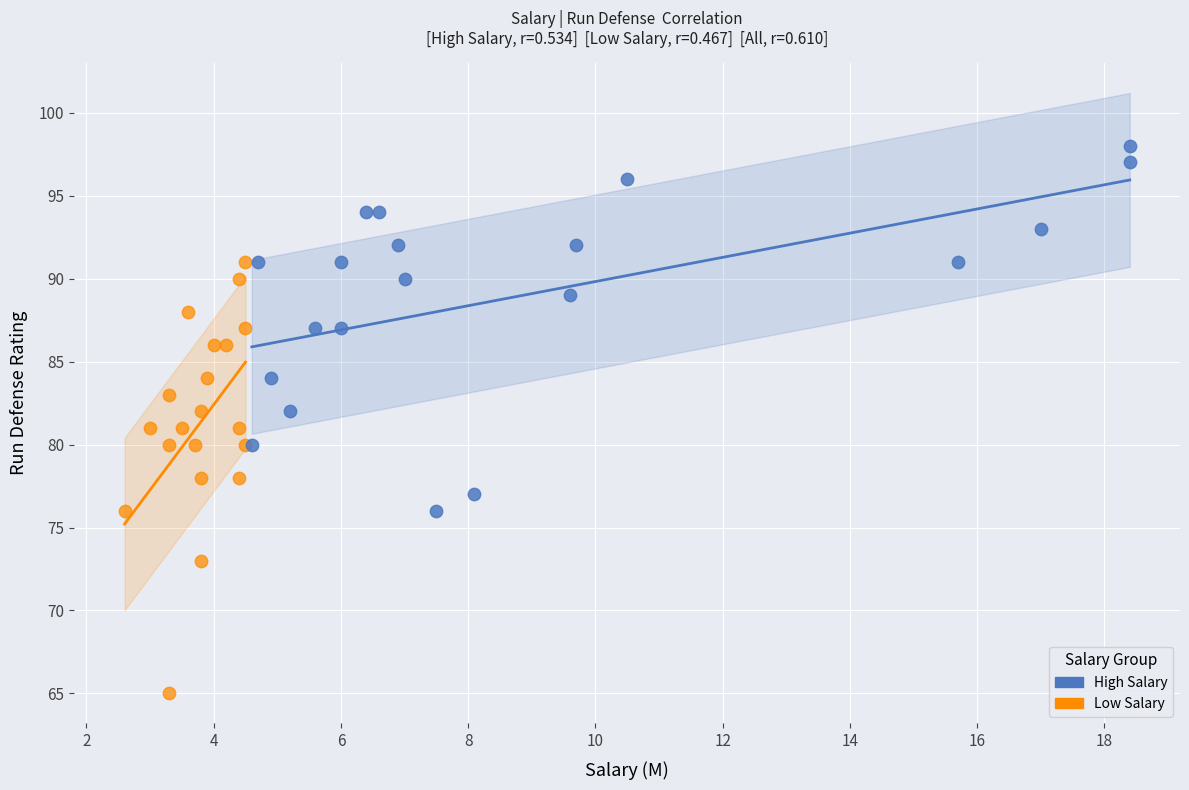

Which series reaches the maximum Y coordinate?

High Salary